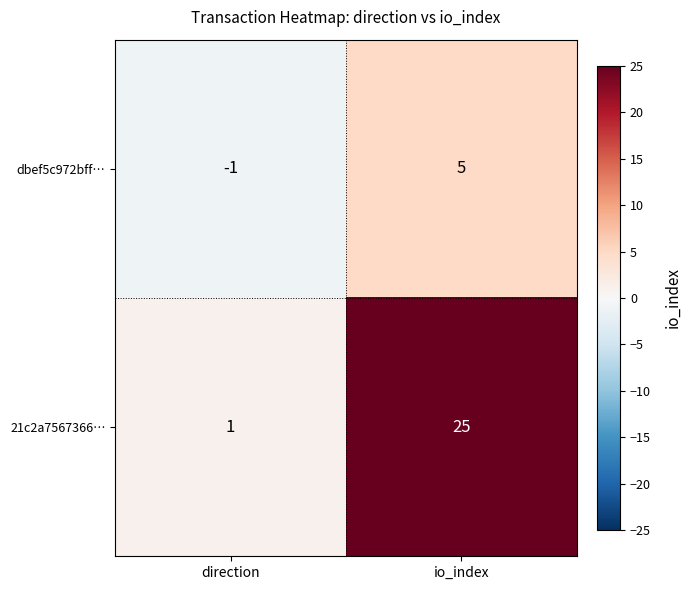

Is it true that dbef5c972bff… equals 5 at io_index?

True